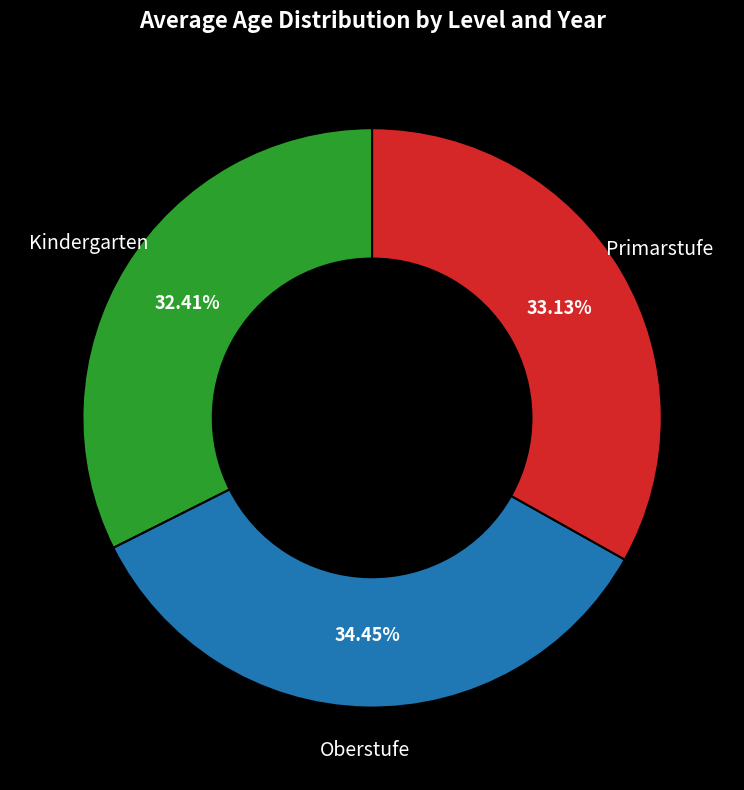

Is there a majority slice in this chart?

No